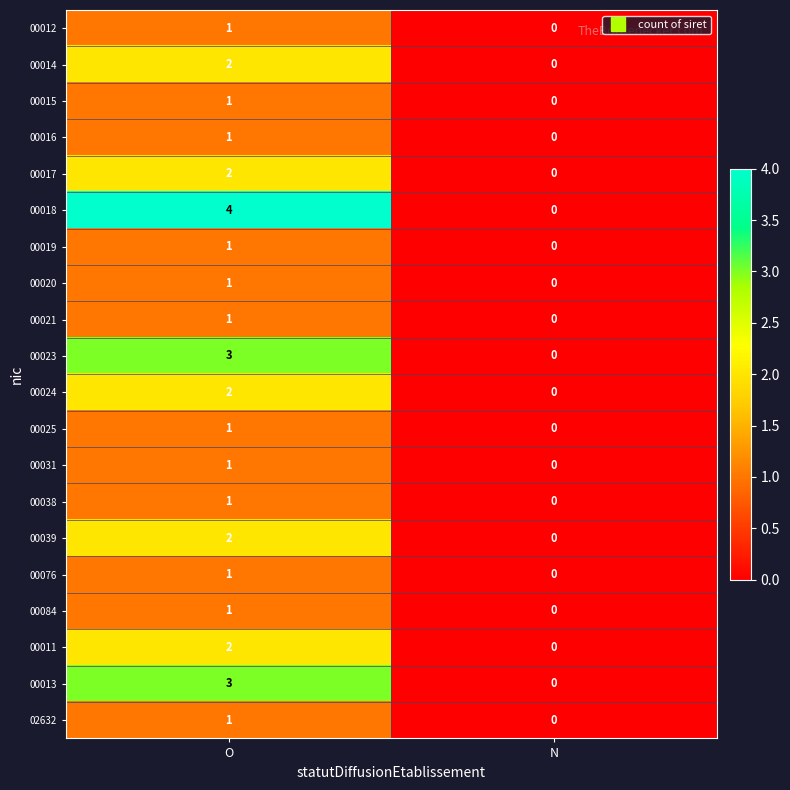

What is the maximum value shown in the chart?

4